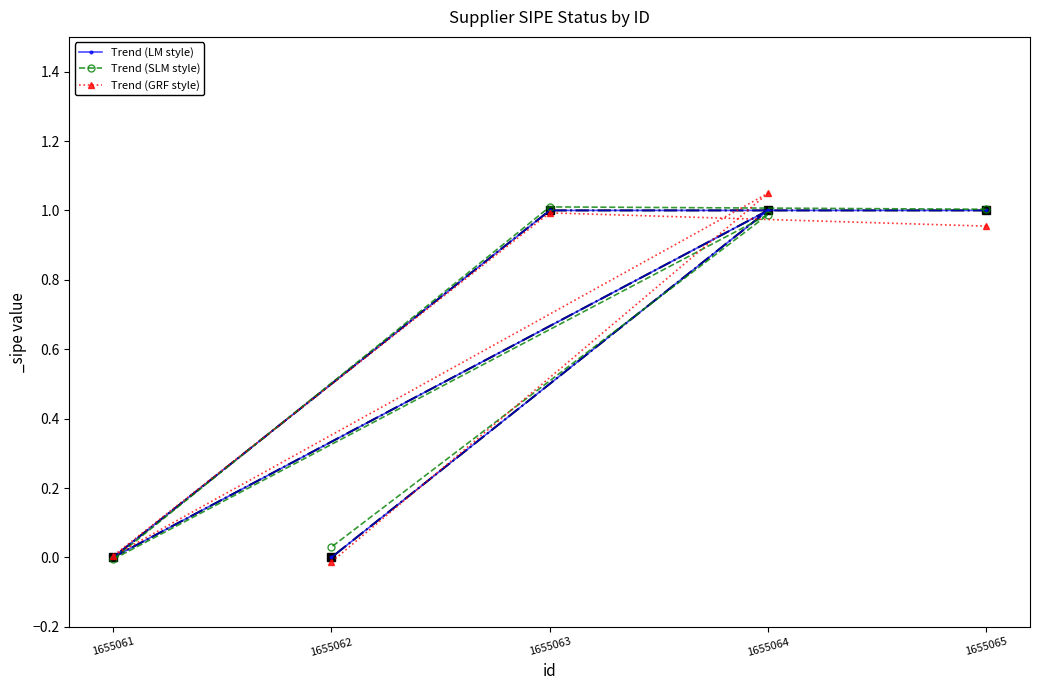

True or false: Trend (LM style) and Trend (GRF style) cross at least once.

True